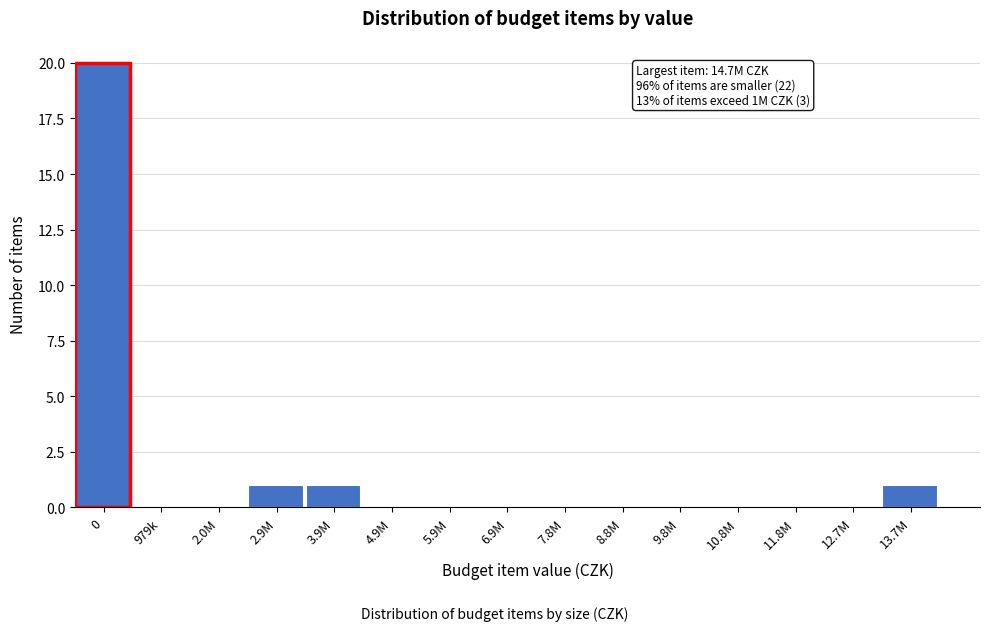

Reading right to left, transcribe all the data shown in this chart.

13.7M=1	12.7M=0	11.8M=0	10.8M=0	9.8M=0	8.8M=0	7.8M=0	6.9M=0	5.9M=0	4.9M=0	3.9M=1	2.9M=1	2.0M=0	979k=0	0=20